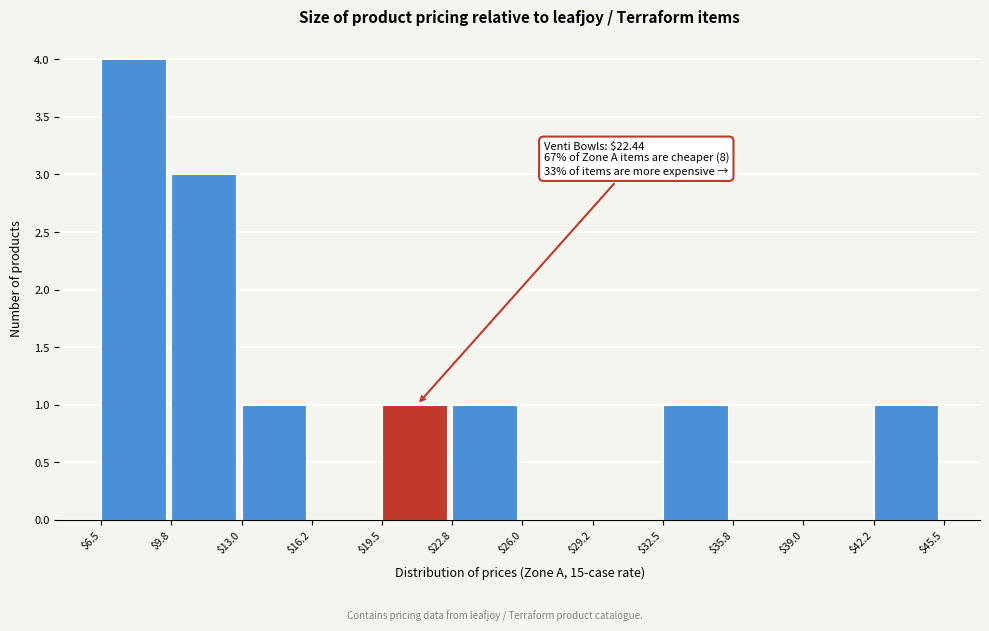

Which range on the x-axis has the tallest bar?

$6.5 to $9.8